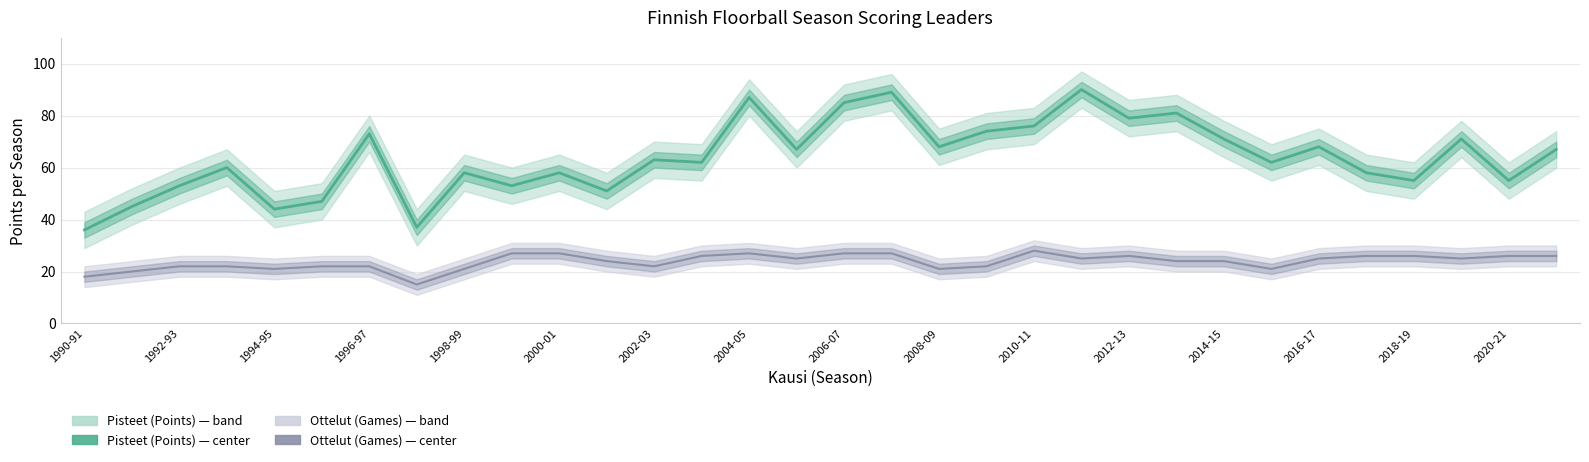

How many series are shown in this chart?

2